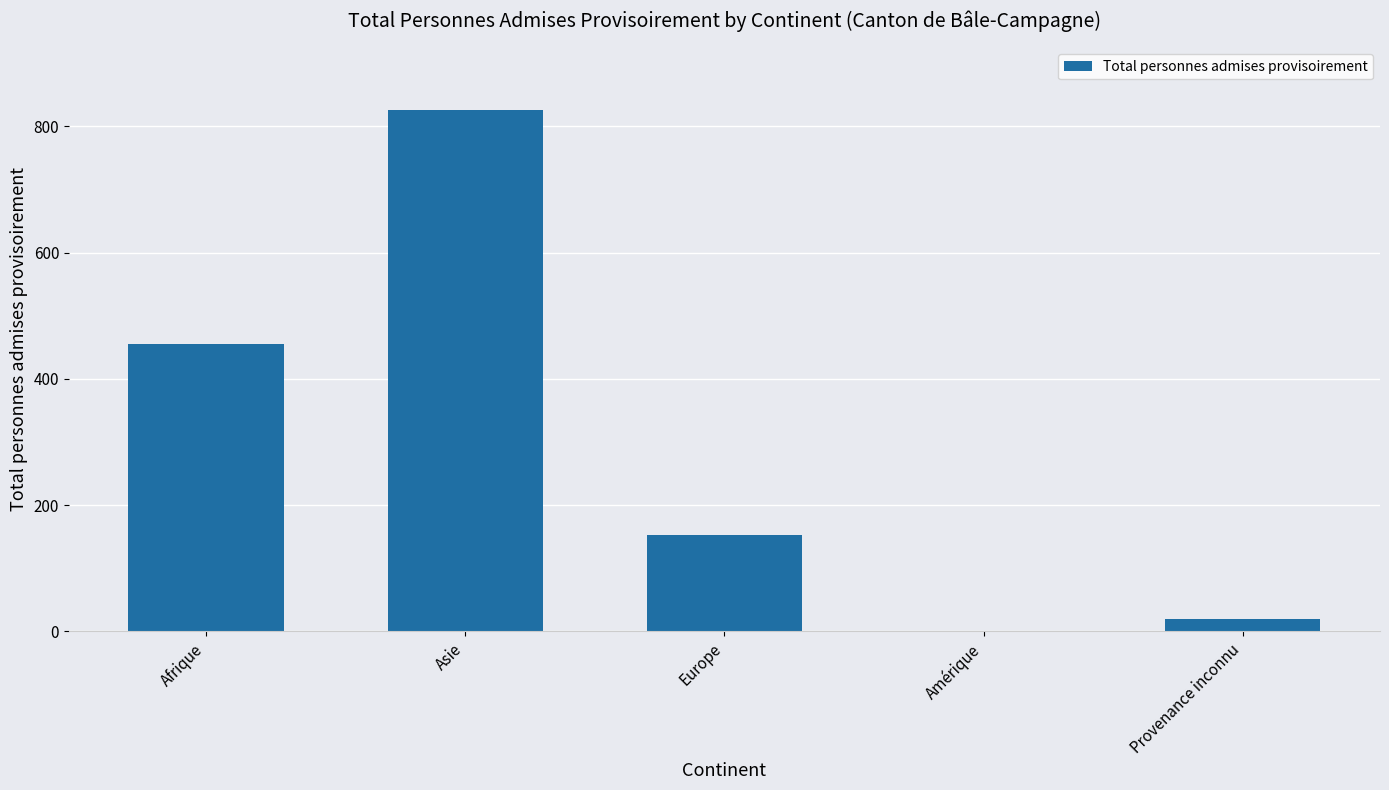

What is the sum of all values?

1456